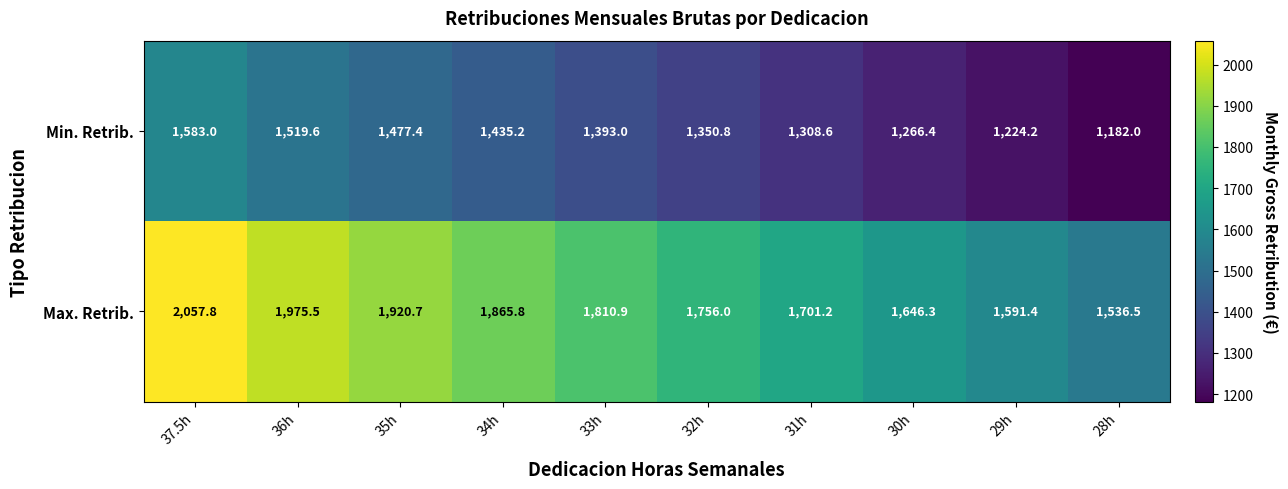

The value of Min. Retrib. at 35h is 1477.4. True or false?

True